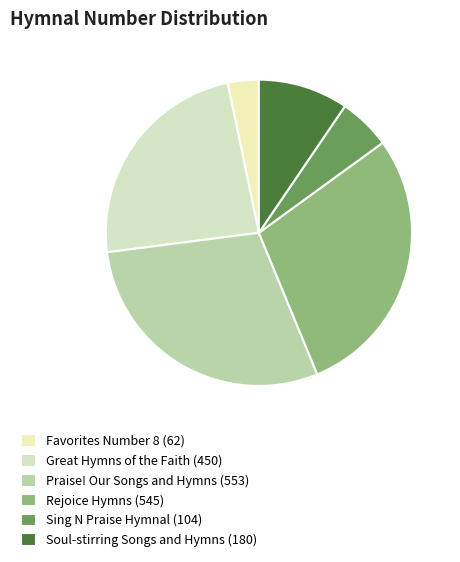

Is Sing N Praise Hymnal the majority of the pie?

No